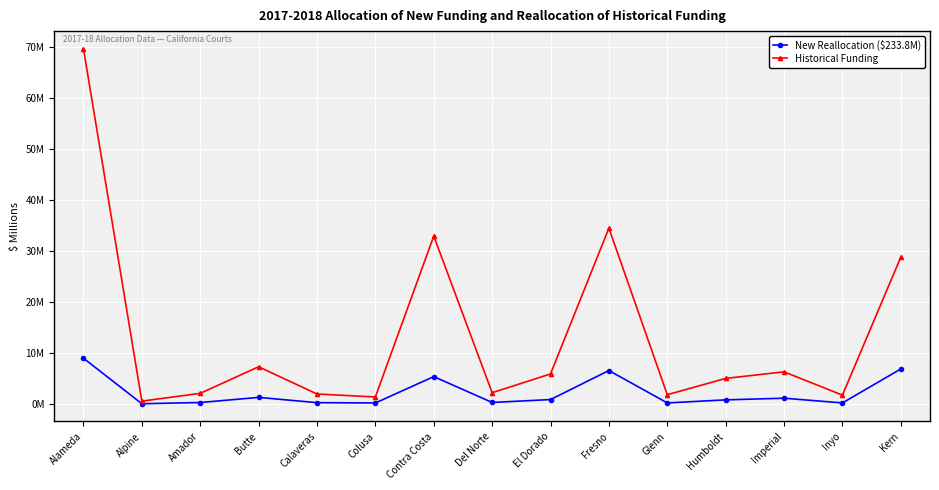

Does the chart have visible grid lines?

Yes